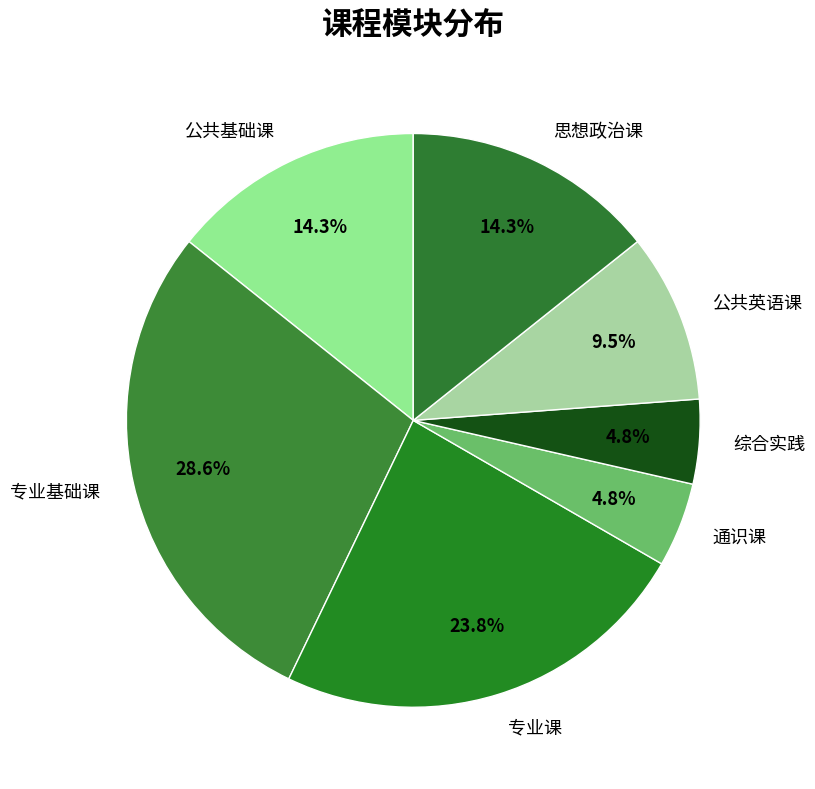

Is there a majority slice in this chart?

No